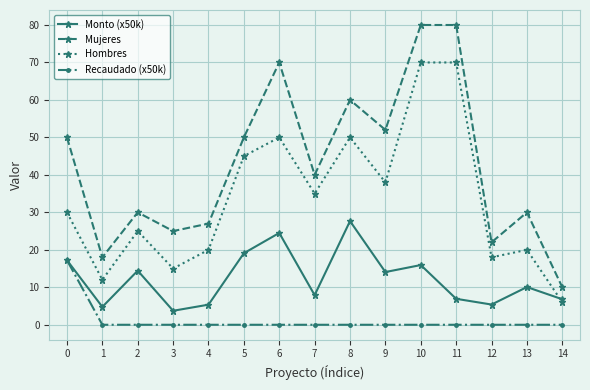

Which series changed the most between 3 and 5?

Hombres